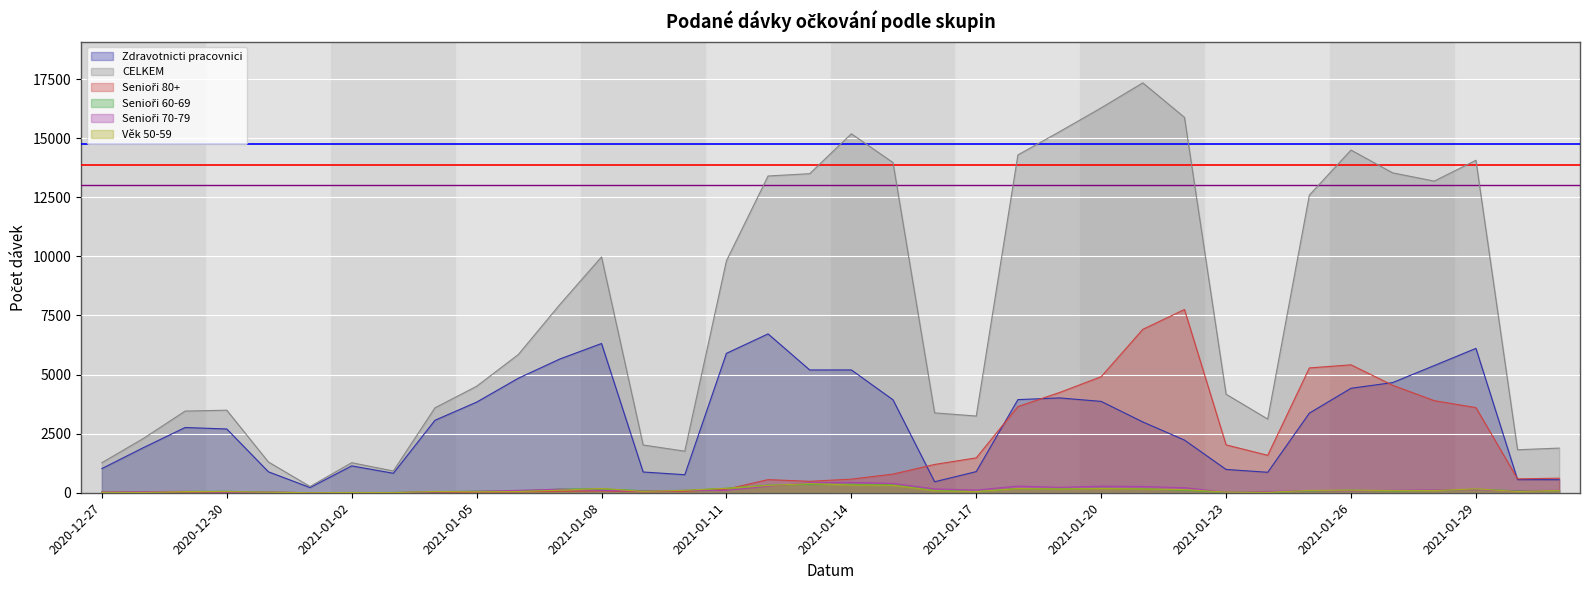

What is the total value across all series at 2021-01-27?

23007